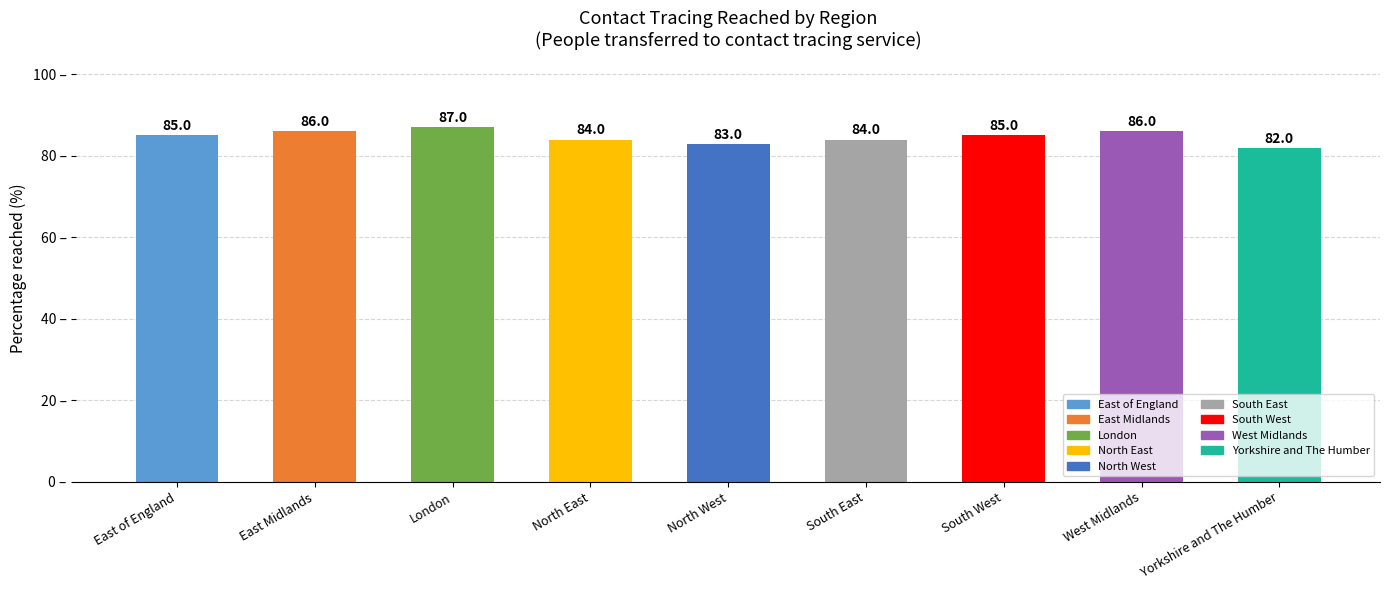

The value at London is 38. True or false?

False